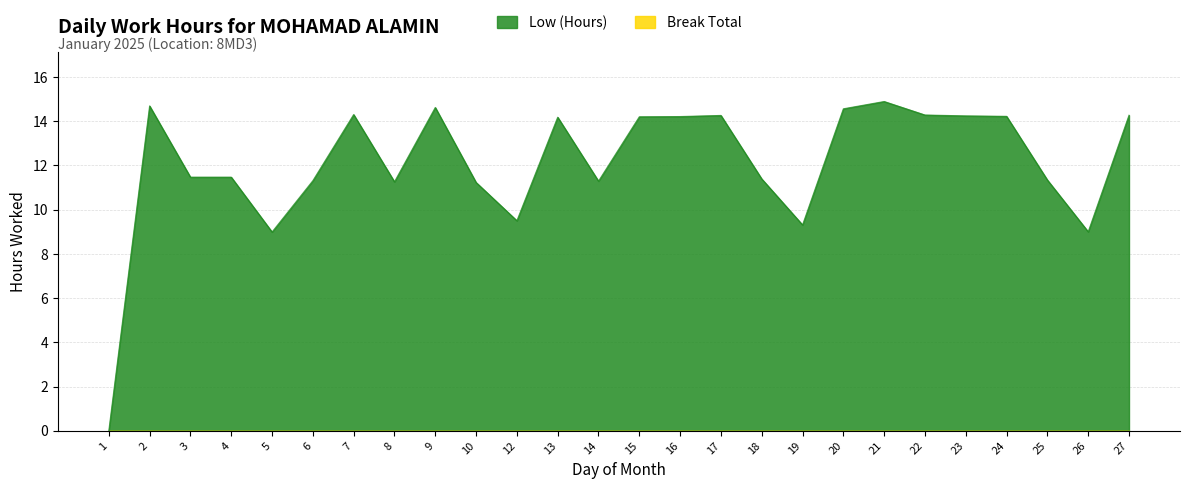

The value at 20 is 14.6. True or false?

True